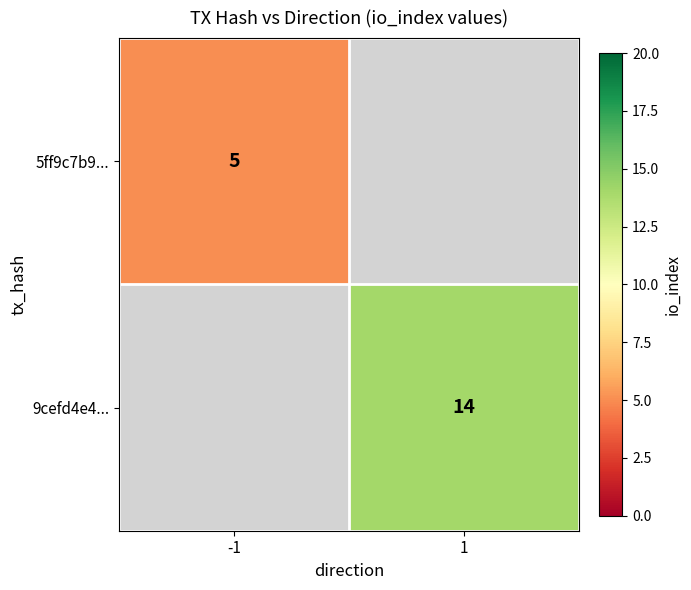

The value of 5ff9c7b9... at -1 is 3. True or false?

False